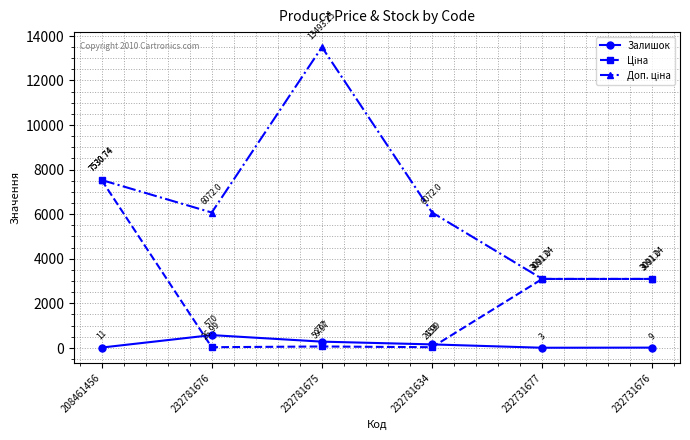

Which category has the highest value across all series?

232781675